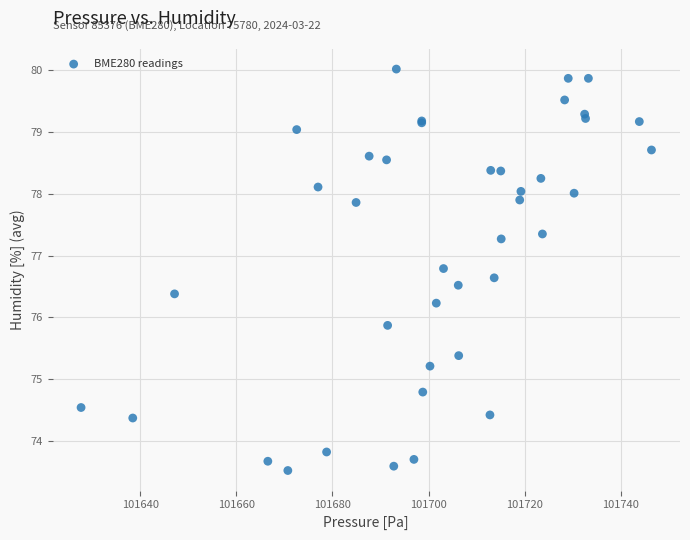

What Y value in the scatter plot is closest to 76?

75.9